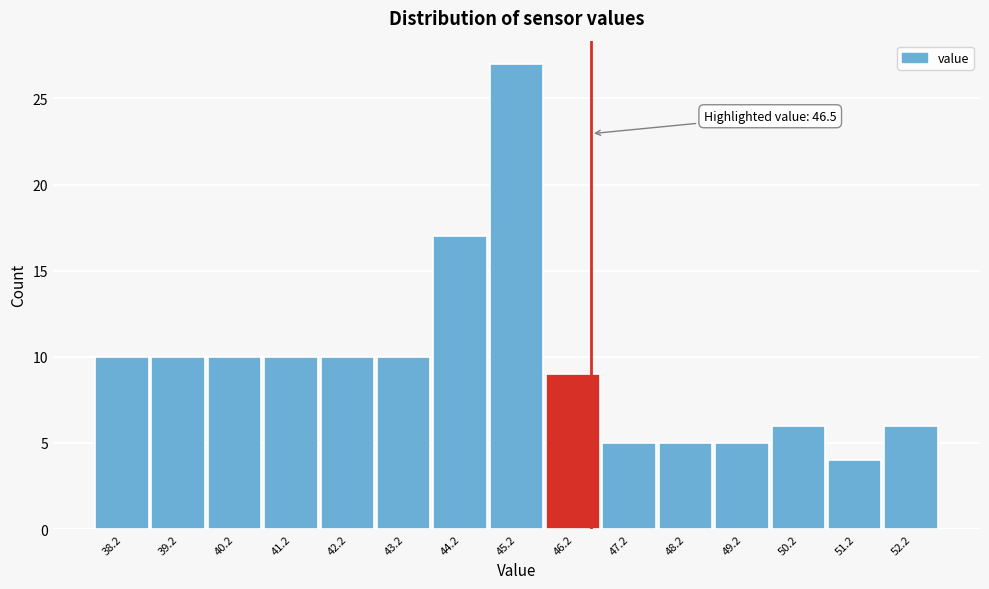

Over which range of the x-axis is the bar tallest?

44.7 to 45.7